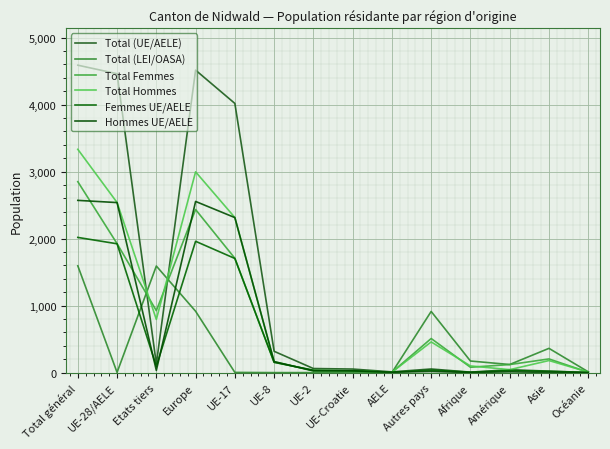

Is this an area chart (filled region under the line)?

No